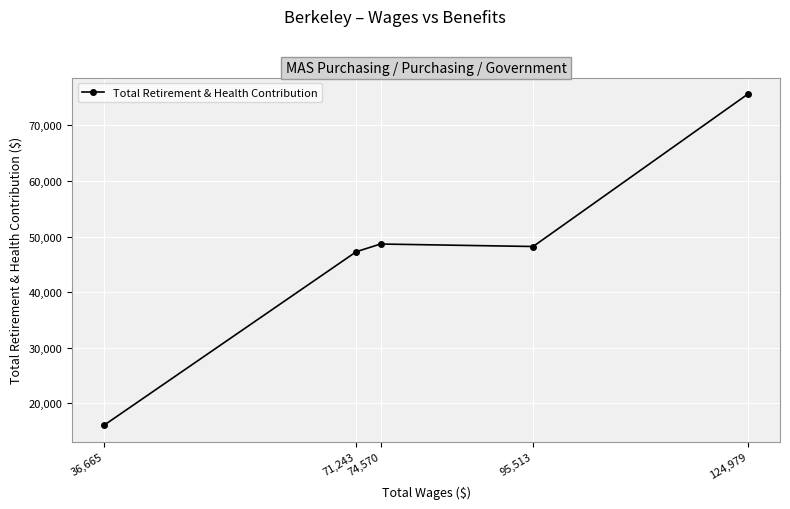

What position from the right is 71,243?

4